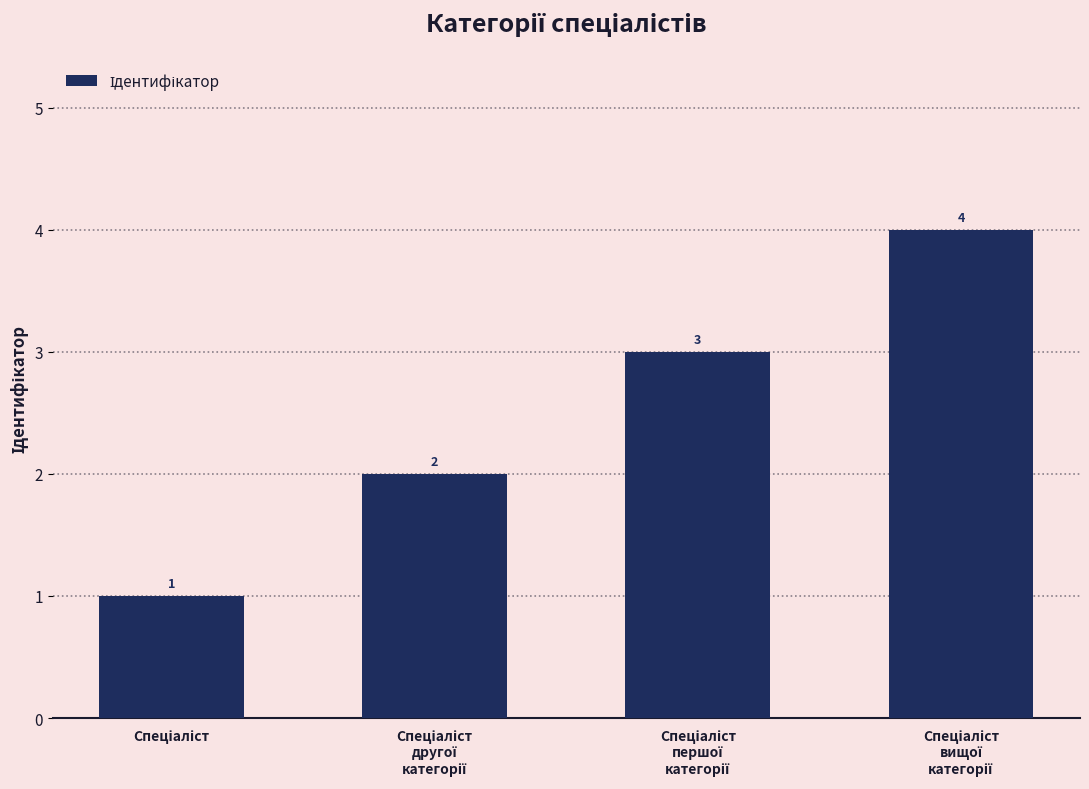

Reading left to right, extract all data points from this chart.

1	2	3	4